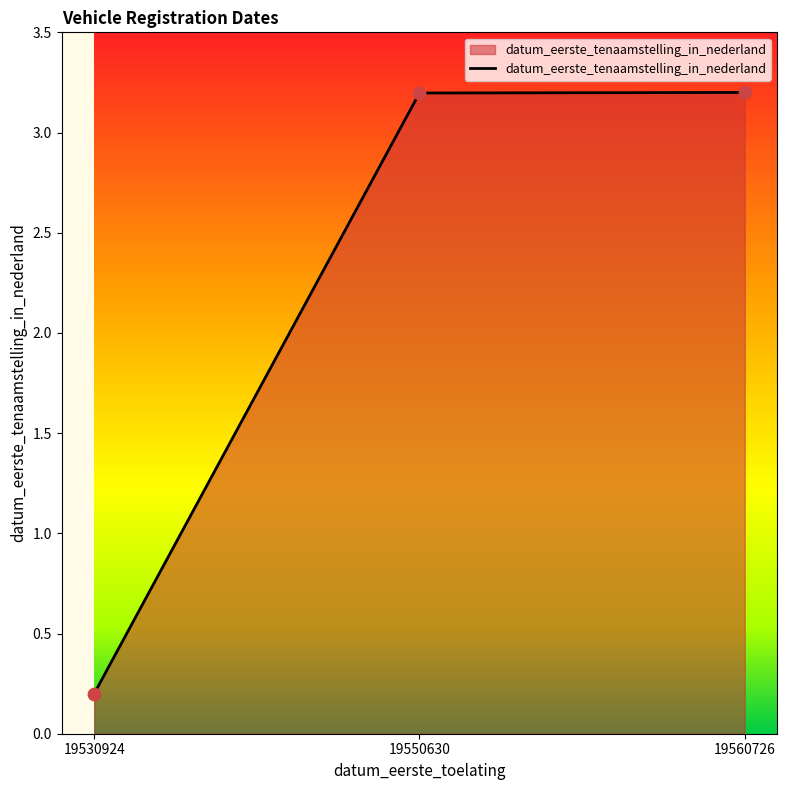

What is the ratio of the value at 19530924 to the value at 19560726?

0.1